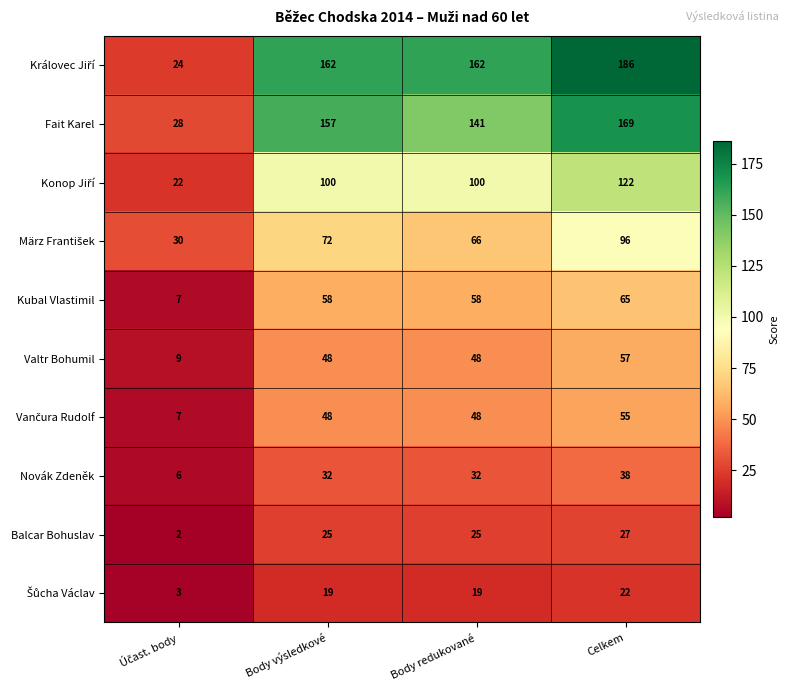

How many Kubal Vlastimil values are between 58 and 65?

3